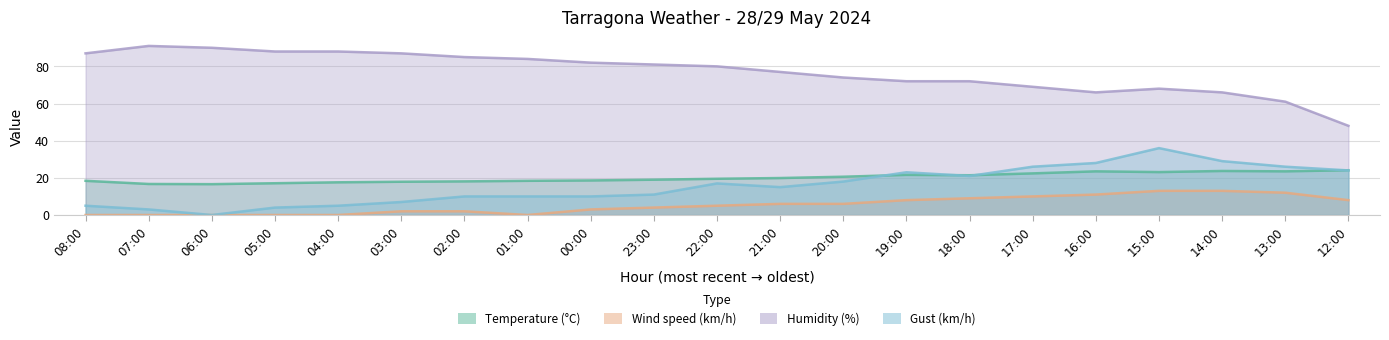

Reading left to right, extract all data points from this chart.

Temperature (°C): 08:00=18.4	07:00=16.7	06:00=16.6	05:00=17.1	04:00=17.6	03:00=17.9	02:00=18.1	01:00=18.4	00:00=18.6	23:00=19.0	22:00=19.5	21:00=19.9	20:00=20.6	19:00=21.6	18:00=21.4	17:00=22.4	16:00=23.5	15:00=23.1	14:00=23.7	13:00=23.5	12:00=24.1
Wind speed (km/h): 08:00=0.0	07:00=0.0	06:00=0.0	05:00=0.0	04:00=0.0	03:00=2.0	02:00=2.0	01:00=0.0	00:00=3.0	23:00=4.0	22:00=5.0	21:00=6.0	20:00=6.0	19:00=8.0	18:00=9.0	17:00=10.0	16:00=11.0	15:00=13.0	14:00=13.0	13:00=12.0	12:00=8.0
Humidity (%): 08:00=87.0	07:00=91.0	06:00=90.0	05:00=88.0	04:00=88.0	03:00=87.0	02:00=85.0	01:00=84.0	00:00=82.0	23:00=81.0	22:00=80.0	21:00=77.0	20:00=74.0	19:00=72.0	18:00=72.0	17:00=69.0	16:00=66.0	15:00=68.0	14:00=66.0	13:00=61.0	12:00=48.0
Gust (km/h): 08:00=5.0	07:00=3.0	06:00=0.0	05:00=4.0	04:00=5.0	03:00=7.0	02:00=10.0	01:00=10.0	00:00=10.0	23:00=11.0	22:00=17.0	21:00=15.0	20:00=18.0	19:00=23.0	18:00=21.0	17:00=26.0	16:00=28.0	15:00=36.0	14:00=29.0	13:00=26.0	12:00=24.0